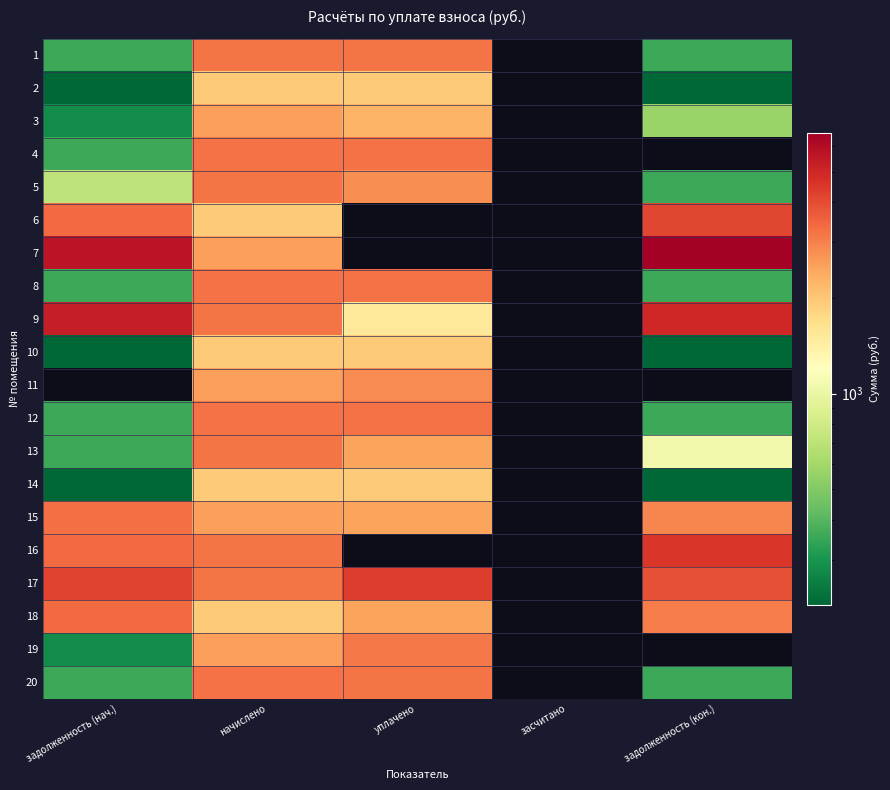

How many values in 2 are above zero?

4